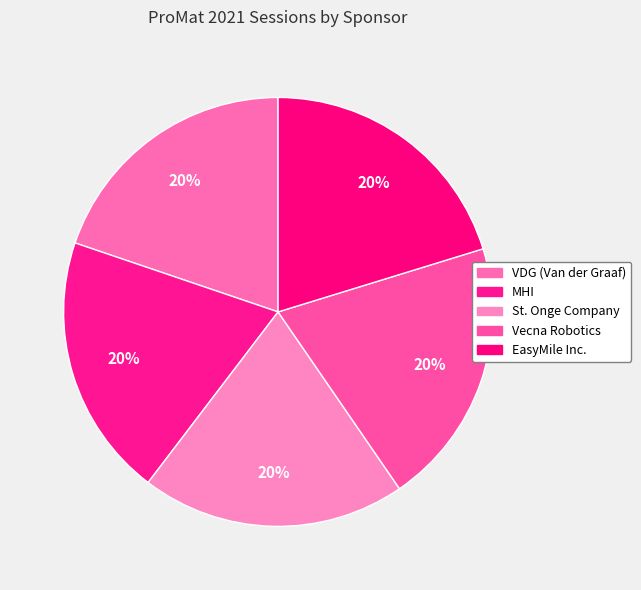

Is it true that Vecna Robotics is 8% of the pie?

False